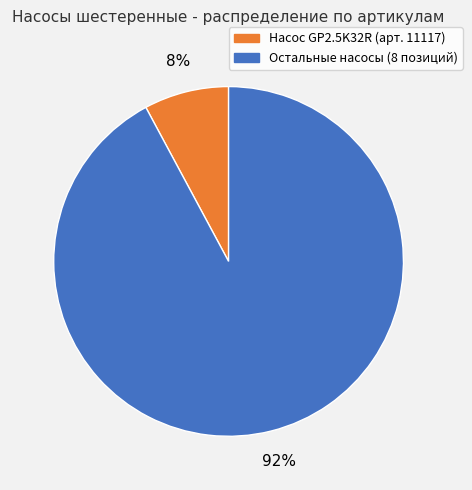

To the nearest percent, what is the difference between the largest and smallest slice percentages?

84%